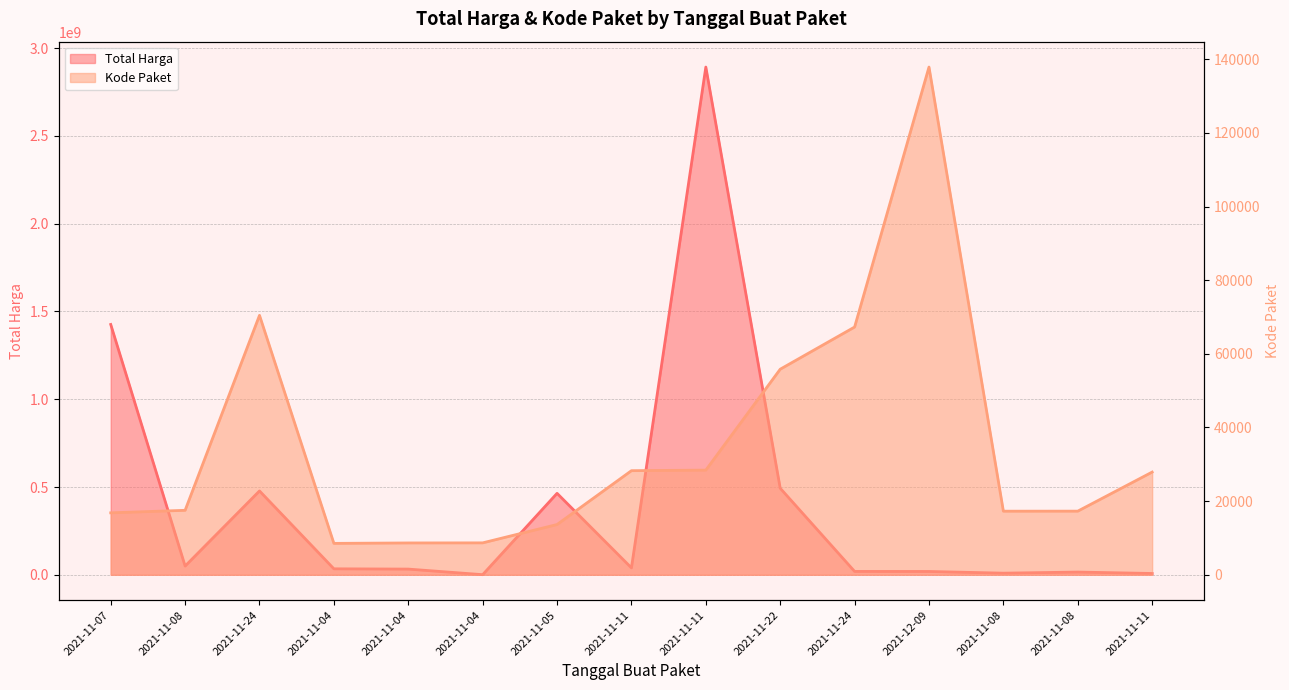

What is the maximum value shown in the chart?

2892122000